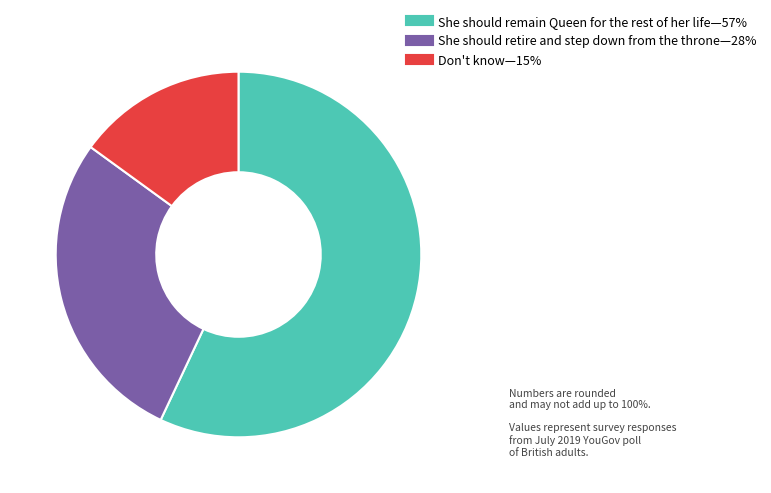

Does any single category account for the majority?

Yes